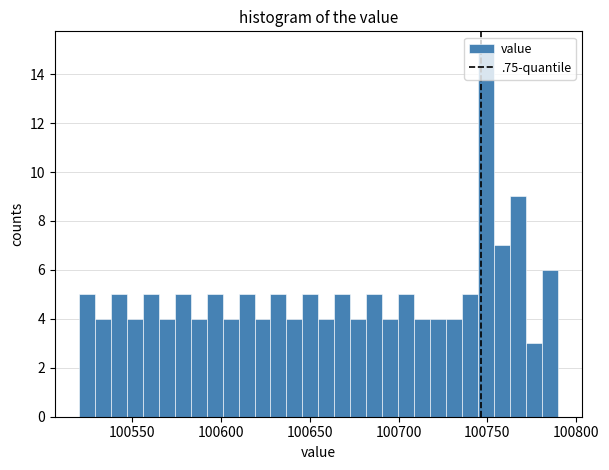

Around what value on the x-axis is the tallest bar? Give the approximate position of its centre, as read against the axis.

100750